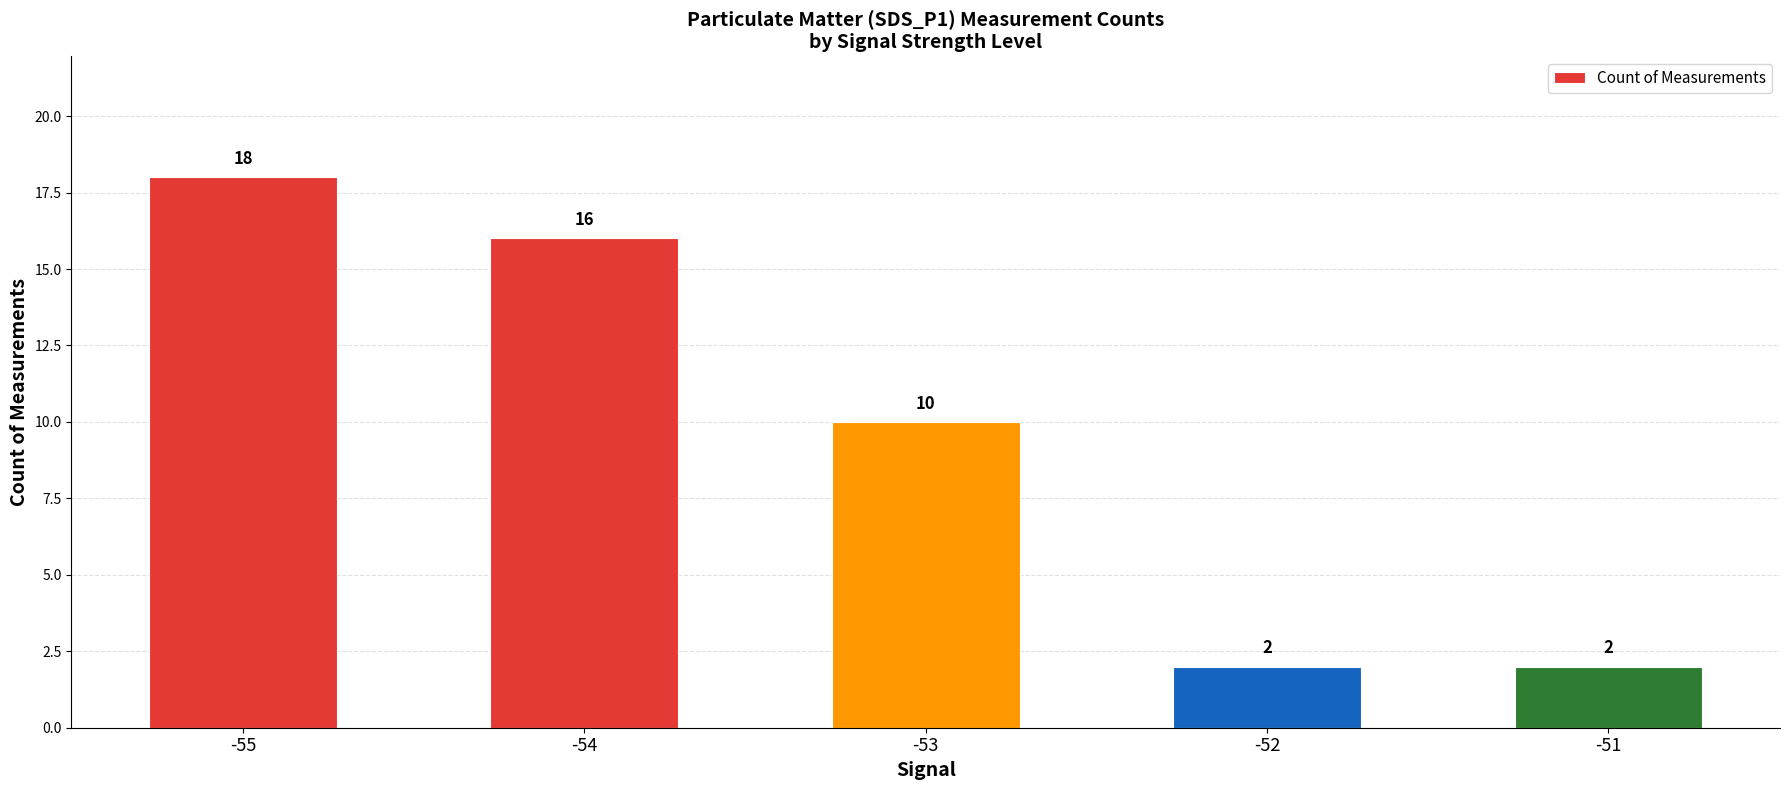

Reading left to right, extract all data points from this chart.

-55=18	-54=16	-53=10	-52=2	-51=2